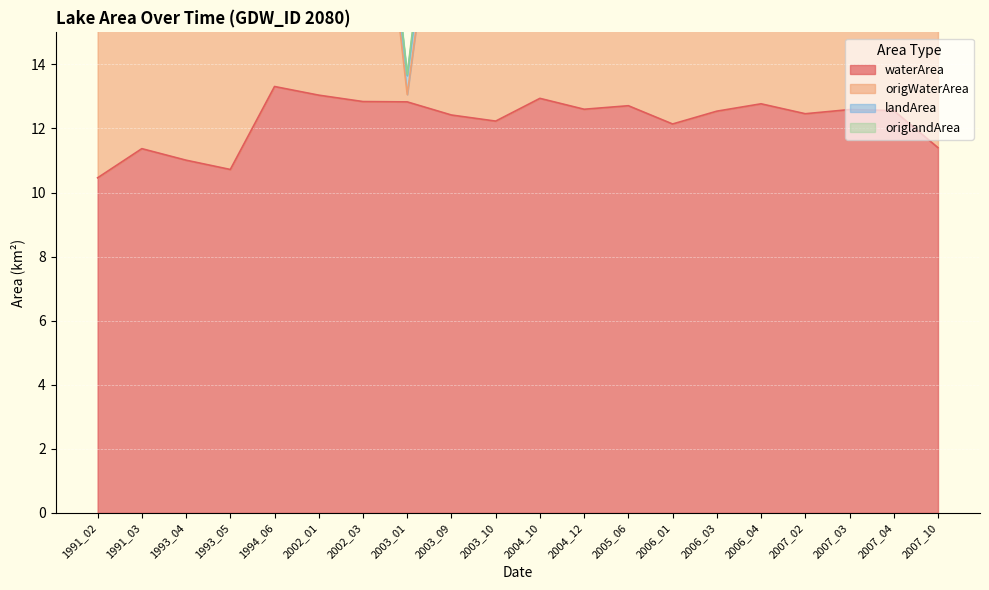

At which category is the sum across all series the highest?

2002_03